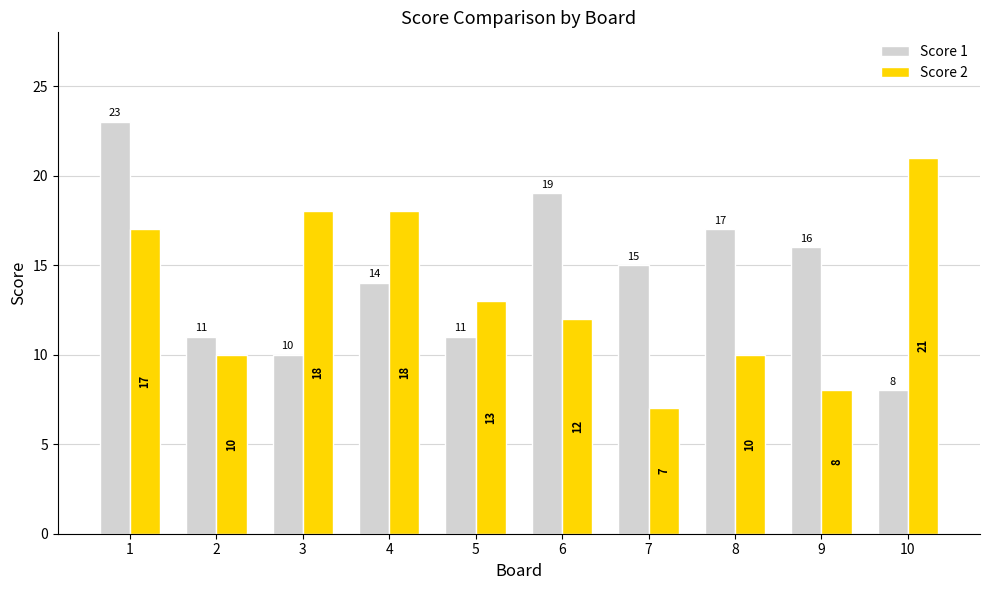

How many data points does each series have?

10